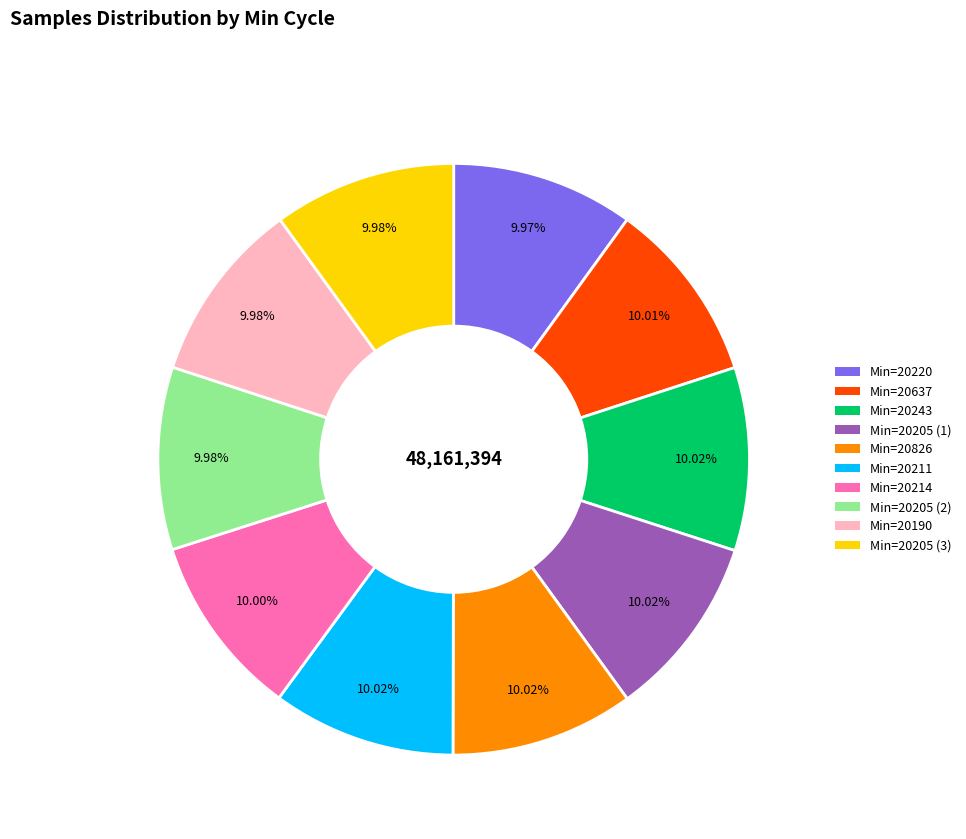

Is there any slice that represents more than half of the pie?

No